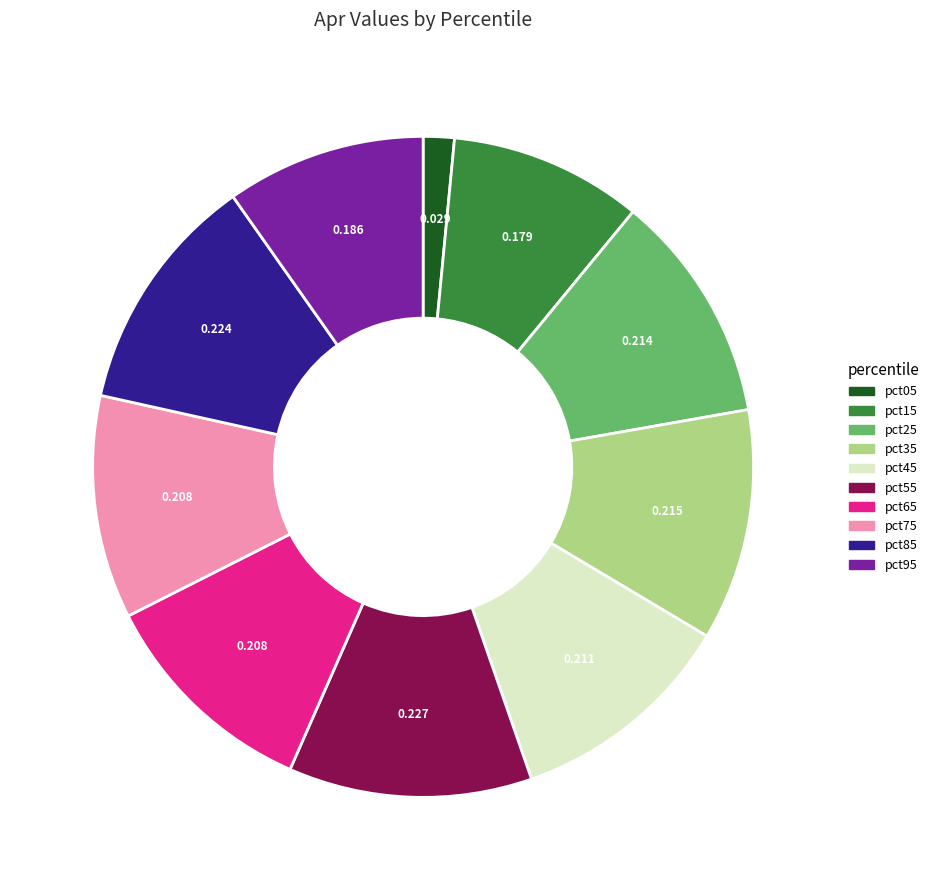

Is the sum of pct95 and pct65 greater than half?

No